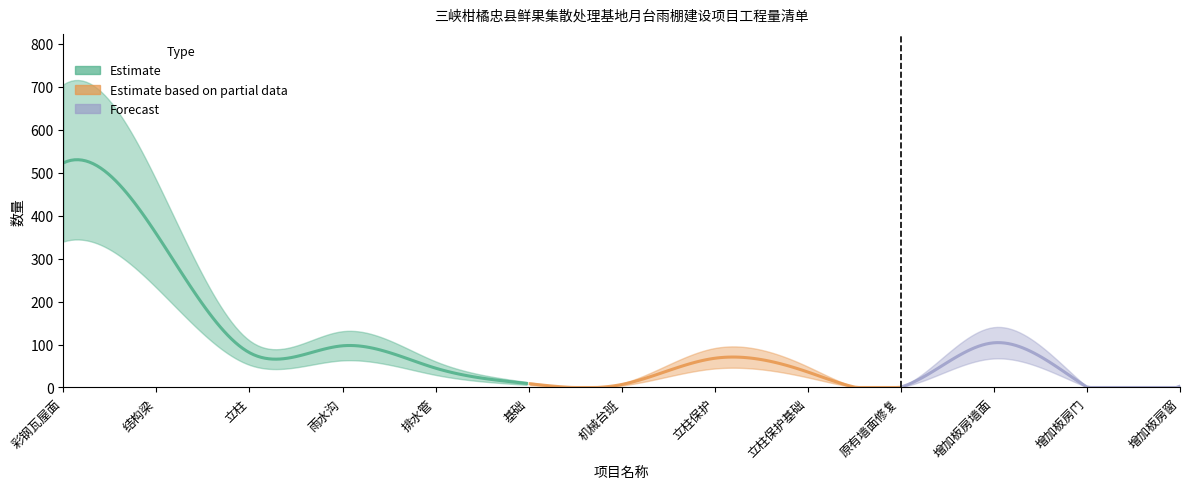

Which label corresponds to the largest value in the chart?

彩钢瓦屋面